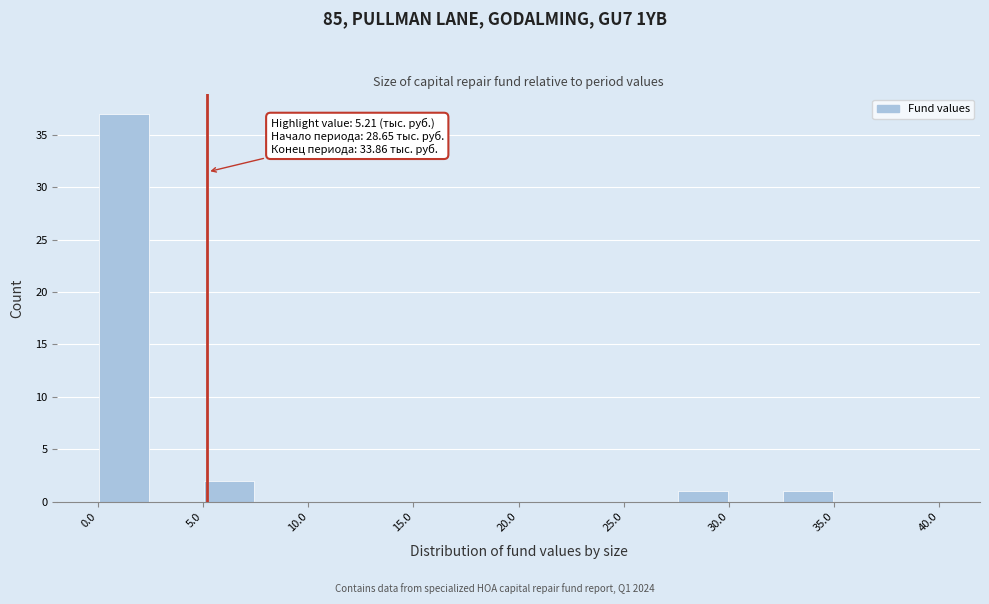

Over which range of the x-axis is the bar tallest?

0.0 to 2.5